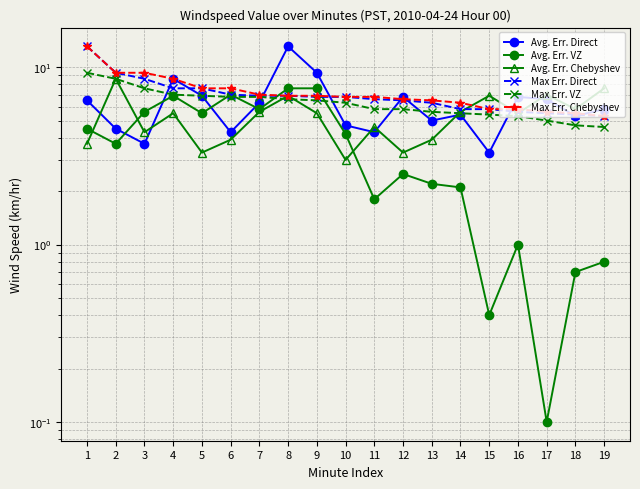

What is the sum of all Max Err. VZ values?

120.1